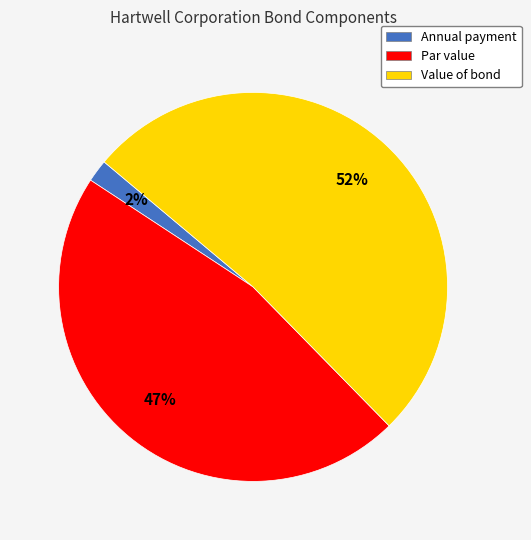

Which slice is the largest?

Value of bond